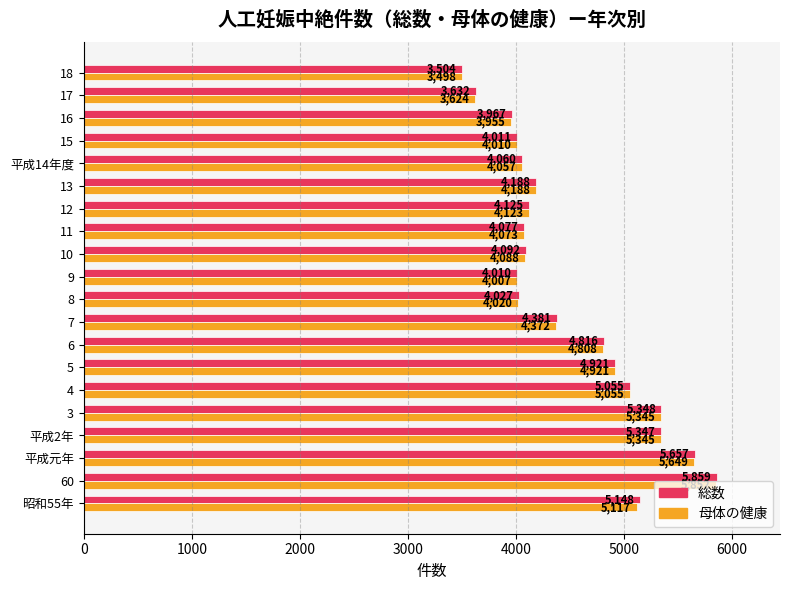

Which category has the lowest value in the 総数 series?

18